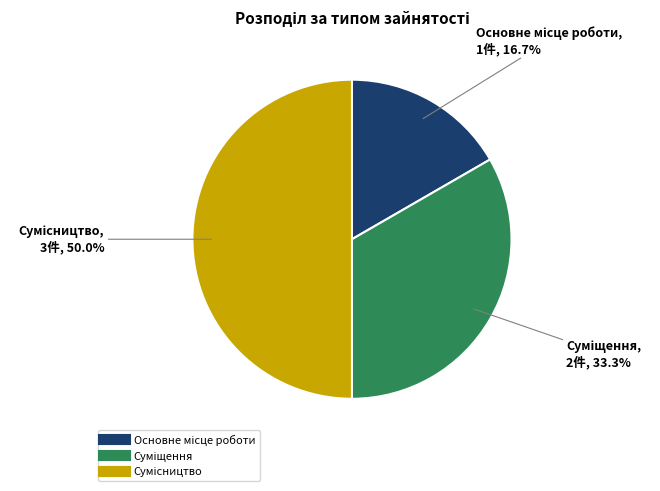

Which has a higher value, Сумісництво or Основне місце роботи?

Сумісництво